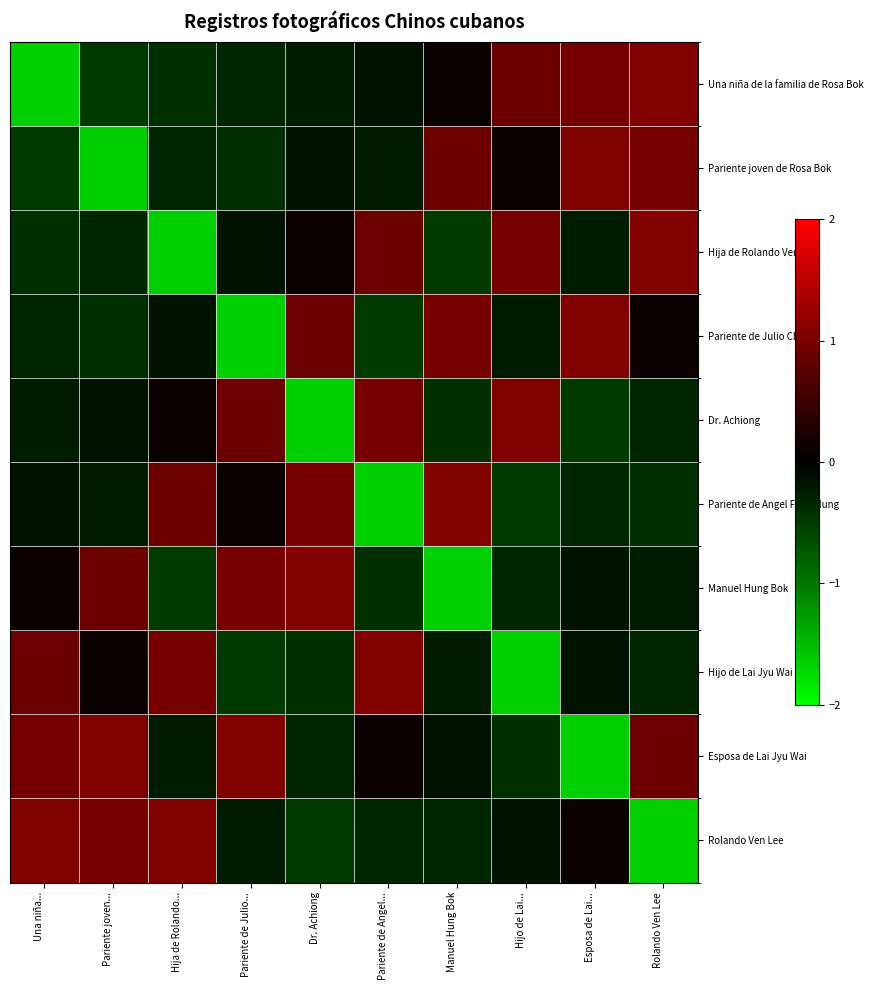

Rank the series at Hija de Rolando... from highest to lowest value.

Rolando Ven Lee, Hijo de Lai Jyu Wai, Pariente de Angel Fong Hung, Dr. Achiong, Pariente de Julio Chiong, Esposa de Lai Jyu Wai, Pariente joven de Rosa Bok, Una niña de la familia de Rosa Bok, Manuel Hung Bok, Hija de Rolando Ven Lee